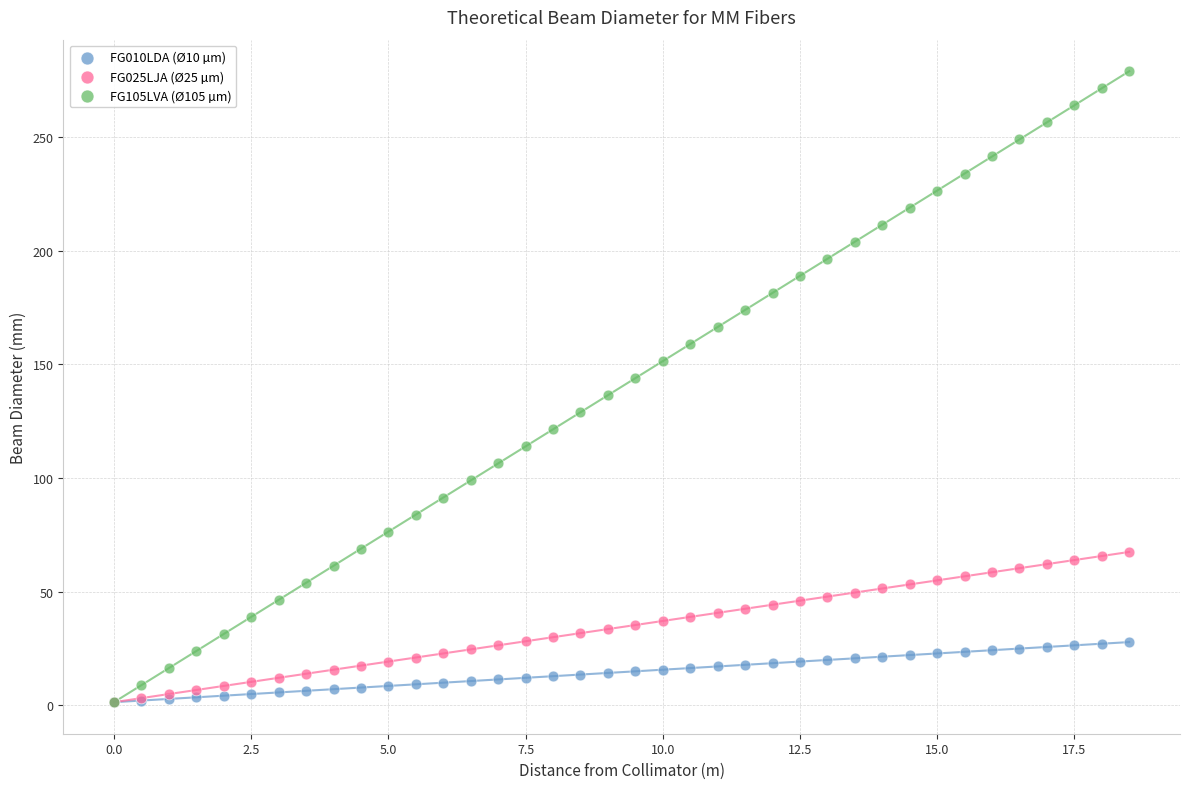

What are all the series names shown in the legend?

FG010LDA (Ø10 µm), FG025LJA (Ø25 µm), FG105LVA (Ø105 µm)